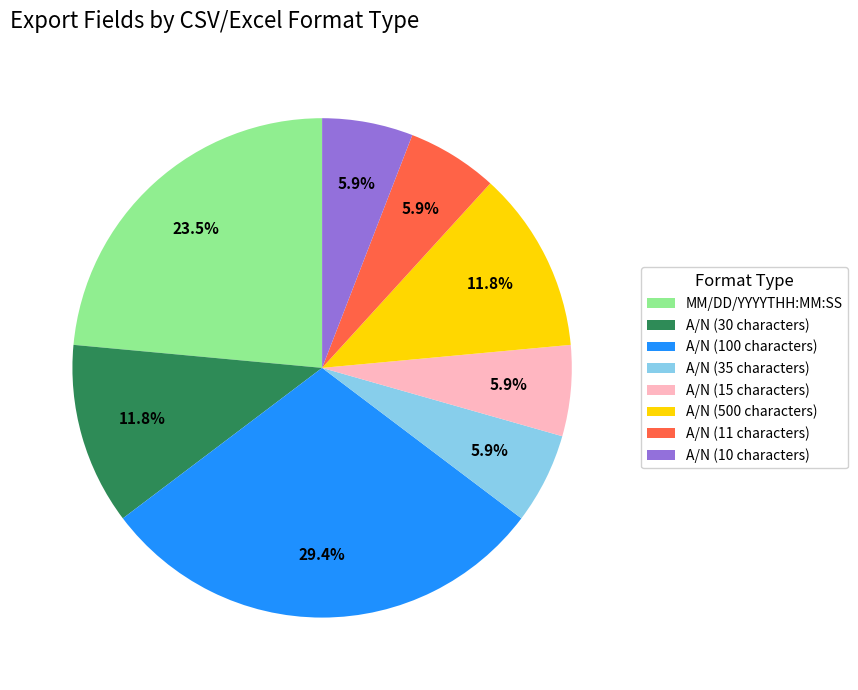

True or false: A/N (500 characters) accounts for 1% of the total.

False